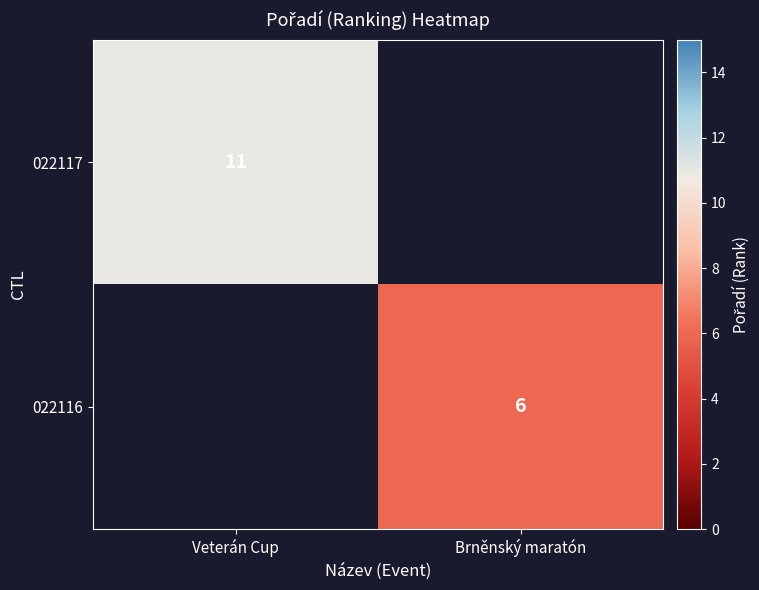

Is the value of 022116 at Brněnský maratón greater than the value of 022117 at Veterán Cup?

No